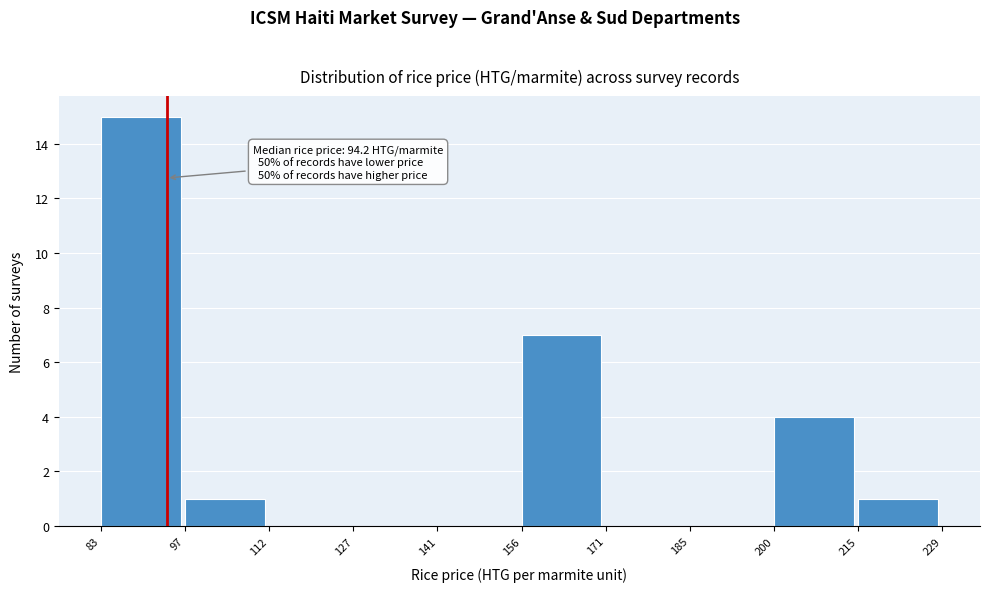

Over which range of the x-axis is the bar tallest?

83 to 97